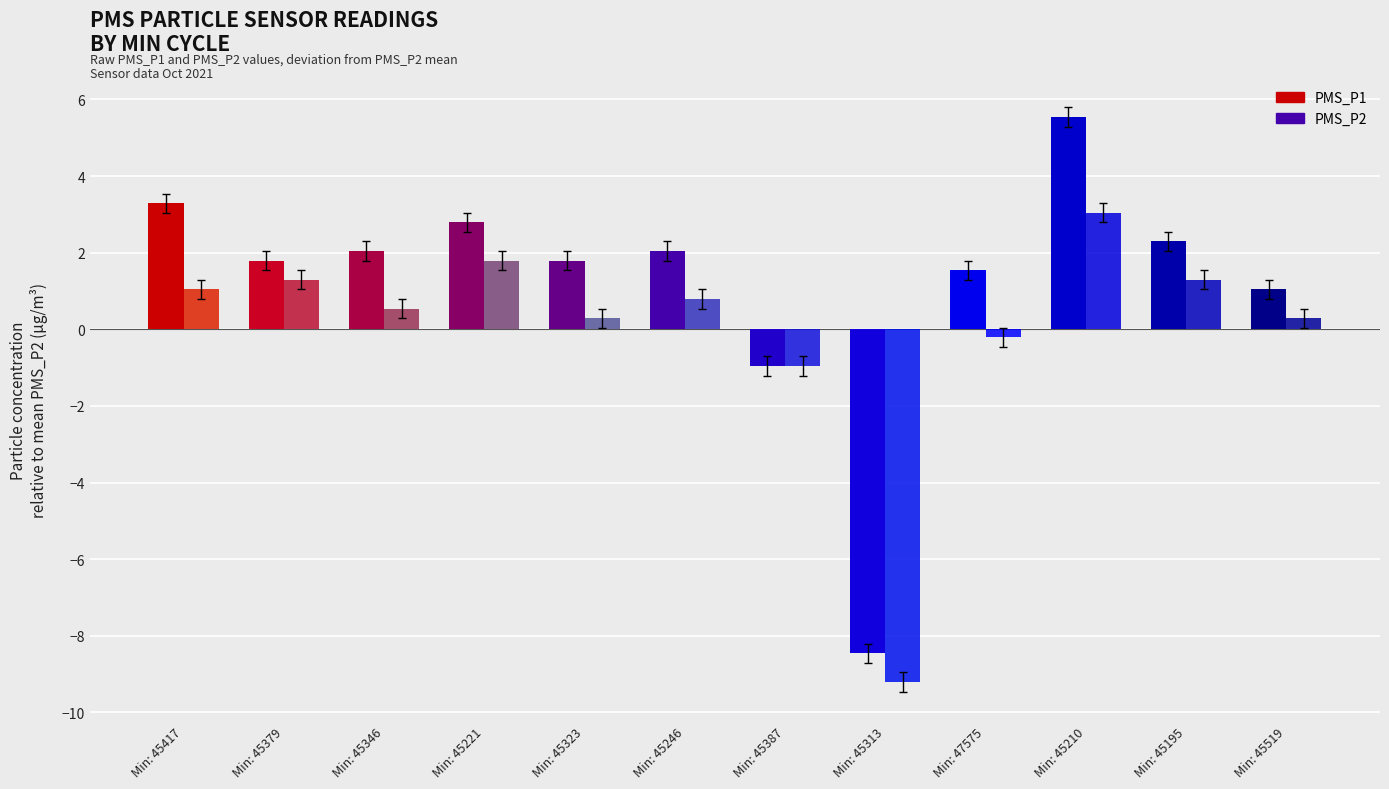

Is it true that PMS_P2 equals 0.4 at Min: 45379?

False